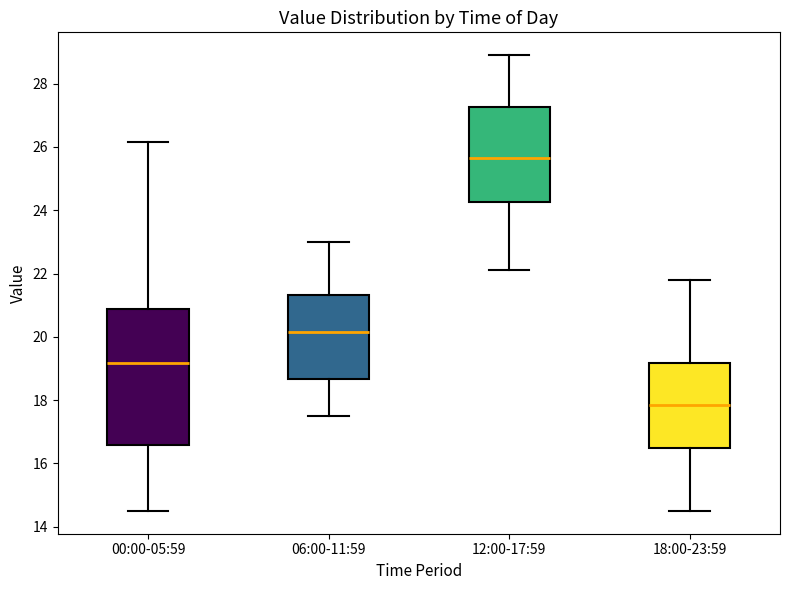

Which box's median line is the highest?

12:00-17:59